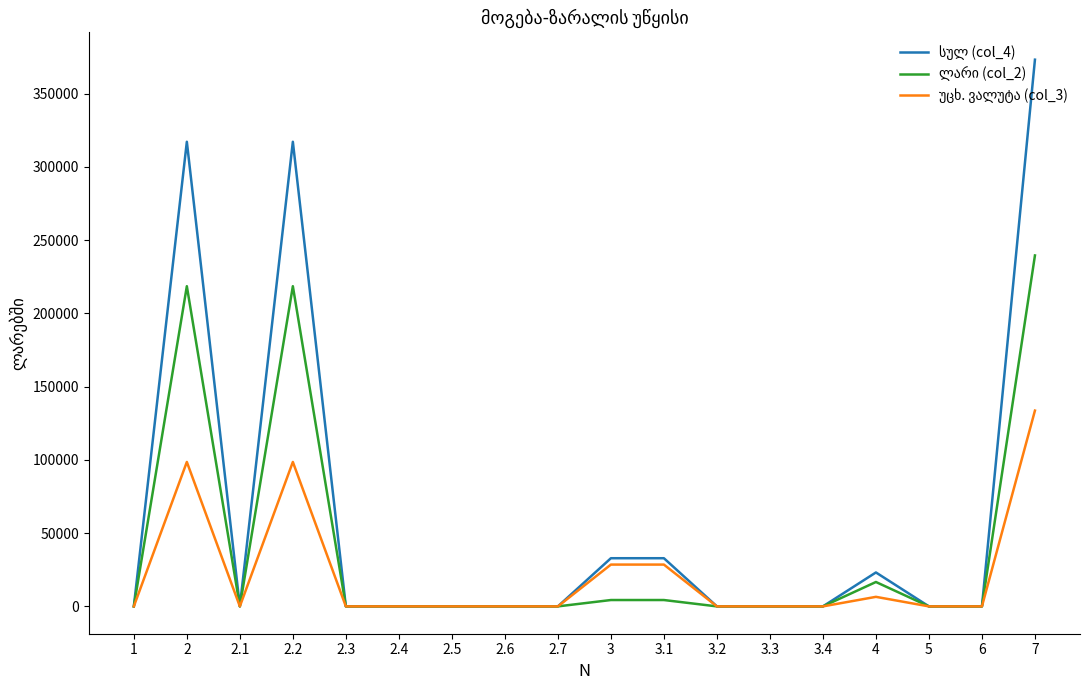

What is the total value across all series at 7?

746292.1